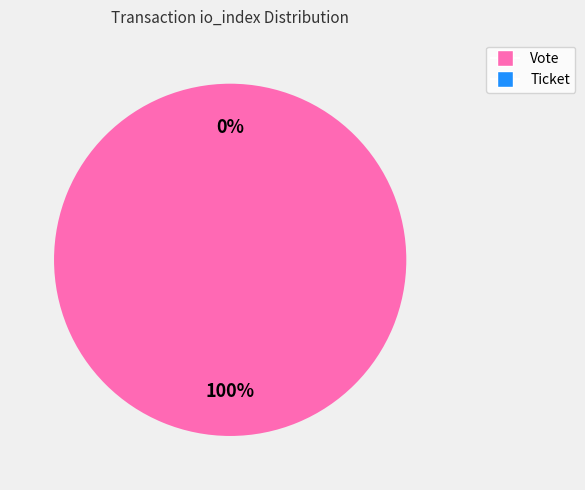

True or false: Vote (io_index=1) accounts for 88% of the total.

False